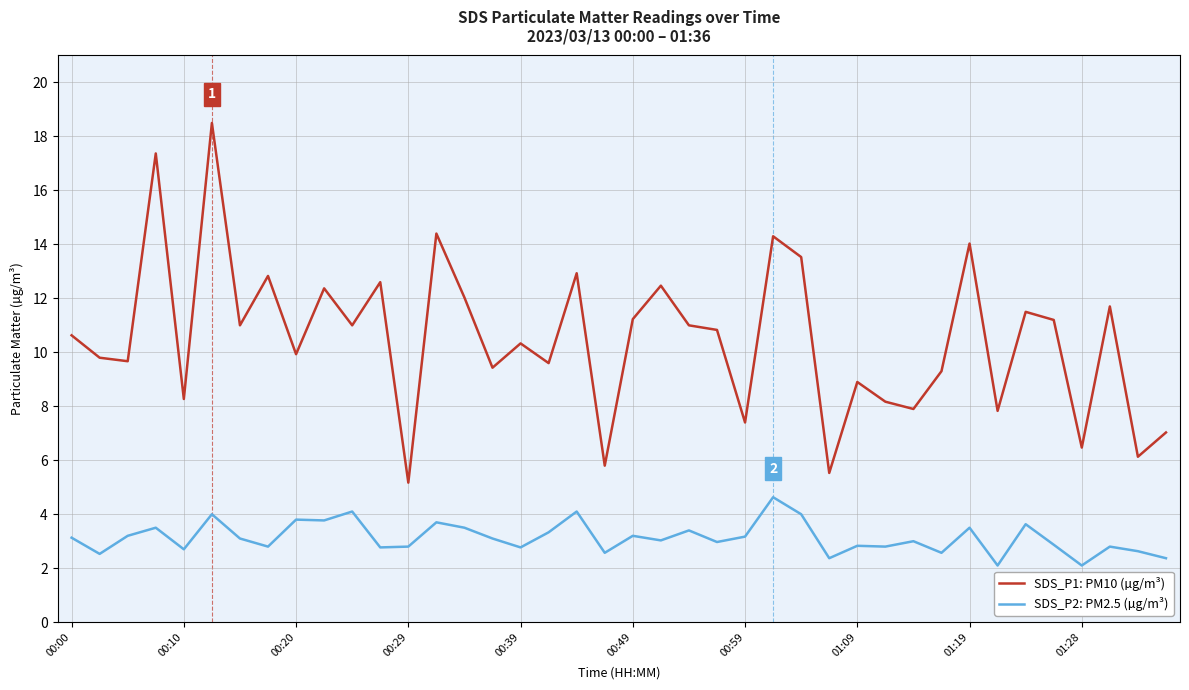

What is the difference between the maximum and minimum values in the SDS_P2: PM2.5 (µg/m³) series?

2.5